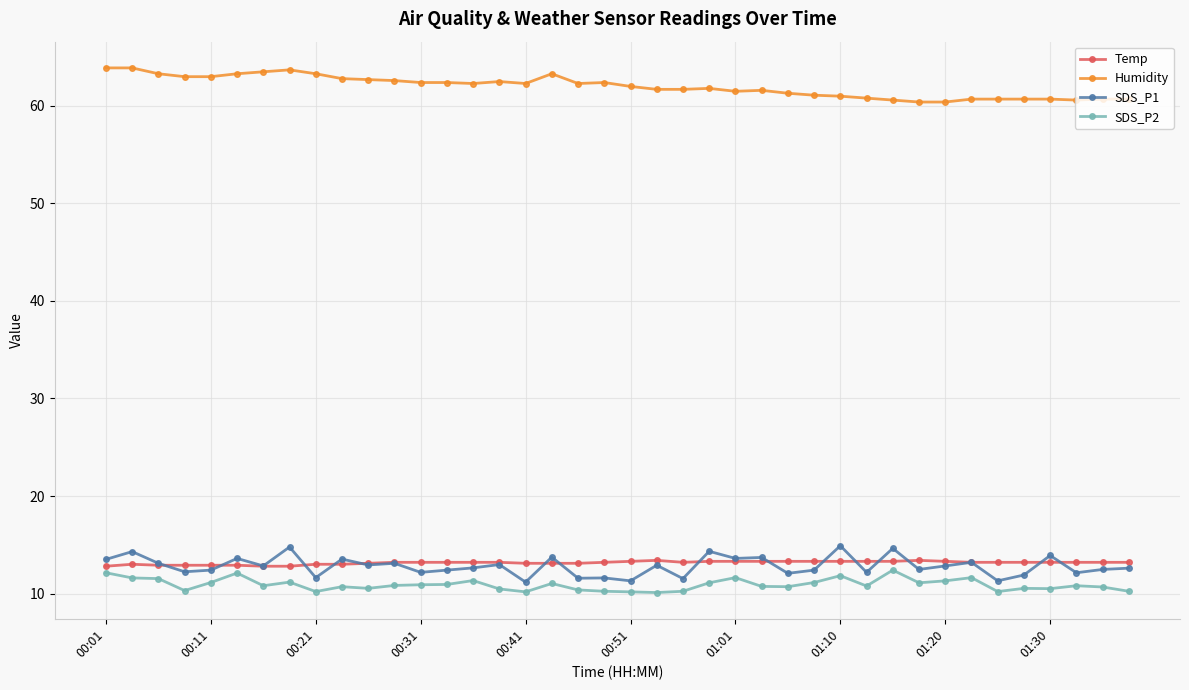

List the series in order of their peak value, highest first.

Humidity, SDS_P1, Temp, SDS_P2